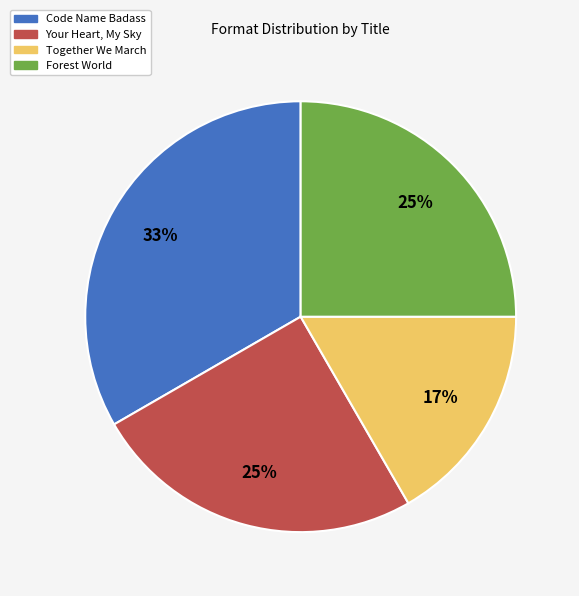

Which slice is the largest?

Code Name Badass